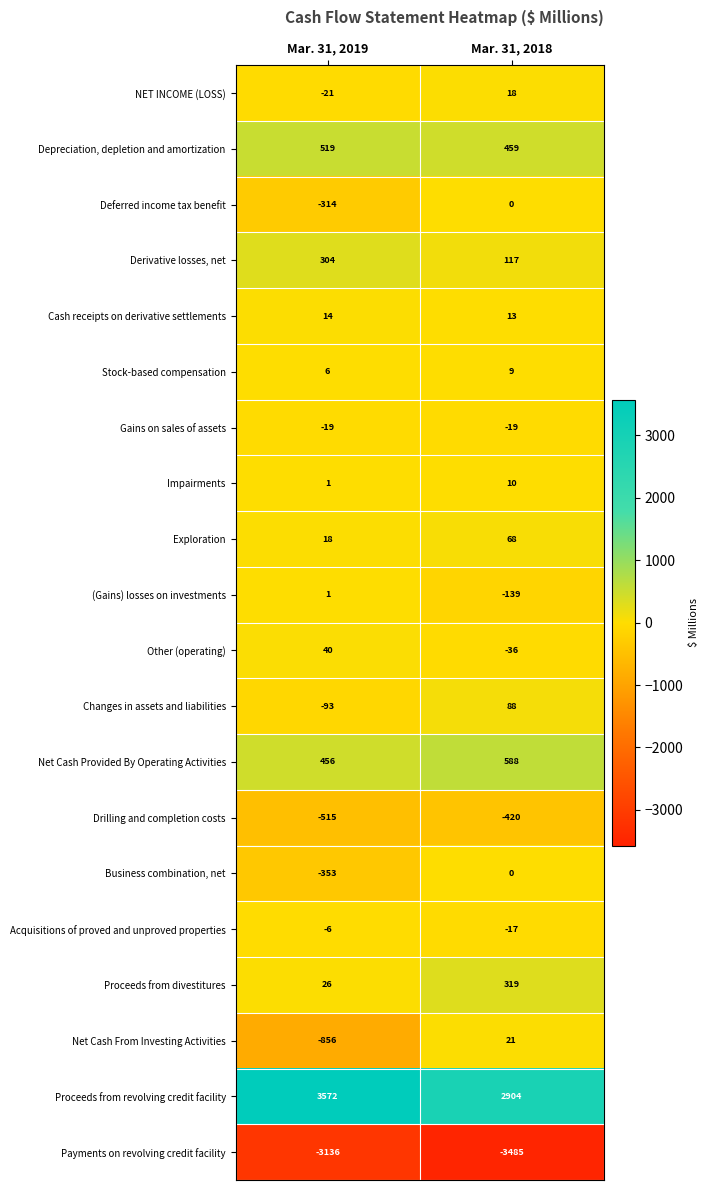

Rank the categories by Acquisitions of proved and unproved properties value from highest to lowest.

Mar. 31, 2019, Mar. 31, 2018